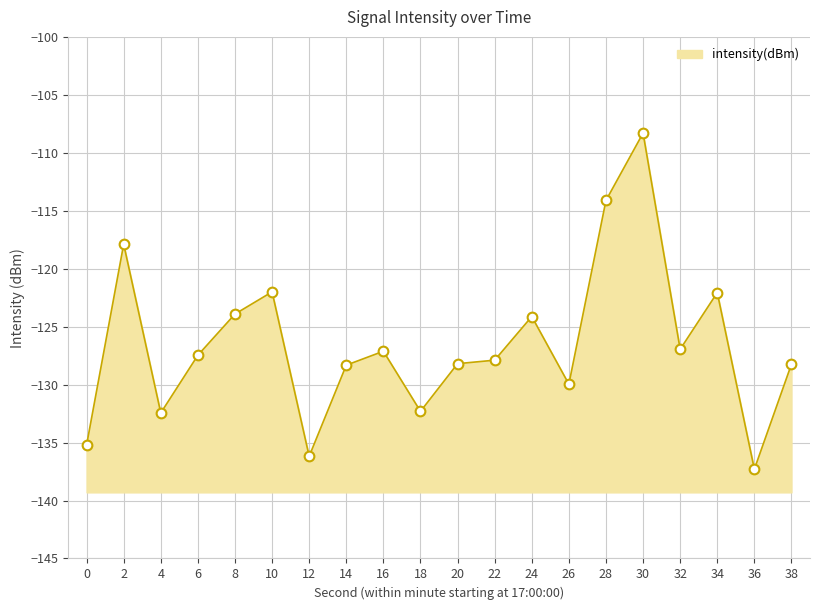

List the labels in order of value, largest first.

30, 28, 2, 10, 34, 8, 24, 32, 16, 6, 22, 20, 38, 14, 26, 18, 4, 0, 12, 36